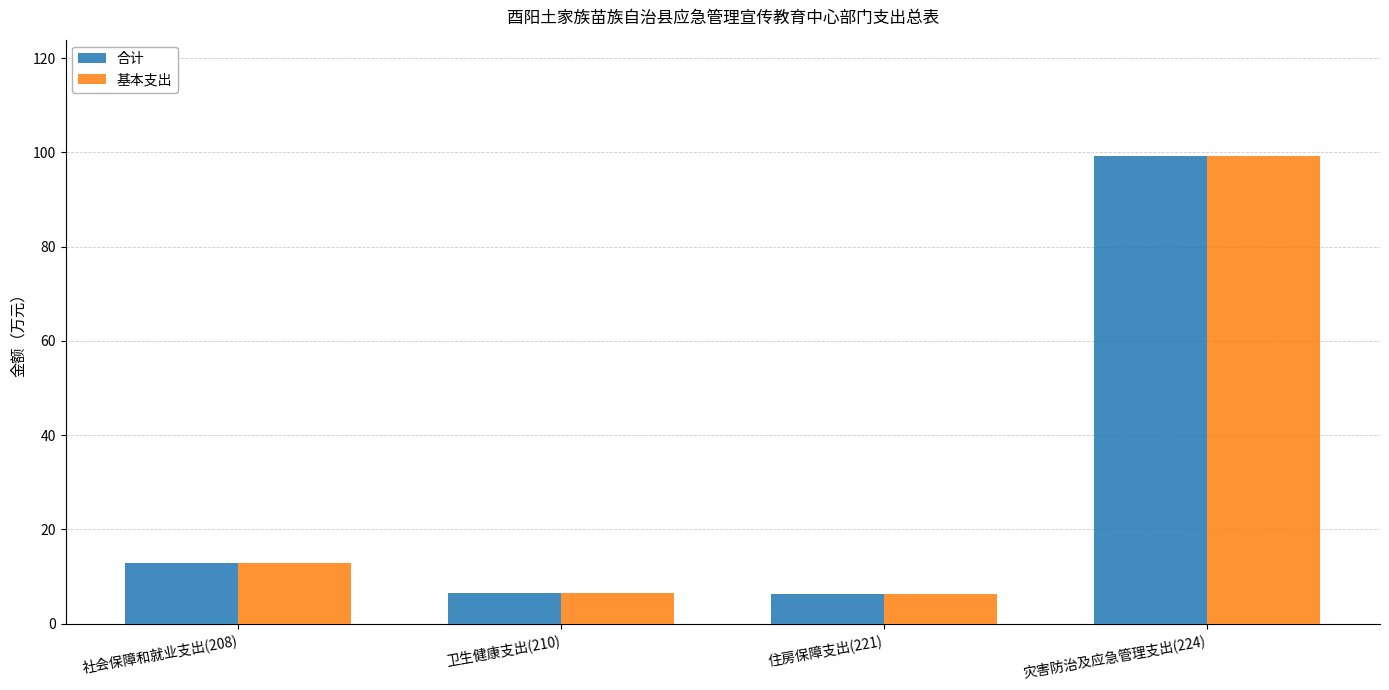

How many bars are there in total?

8